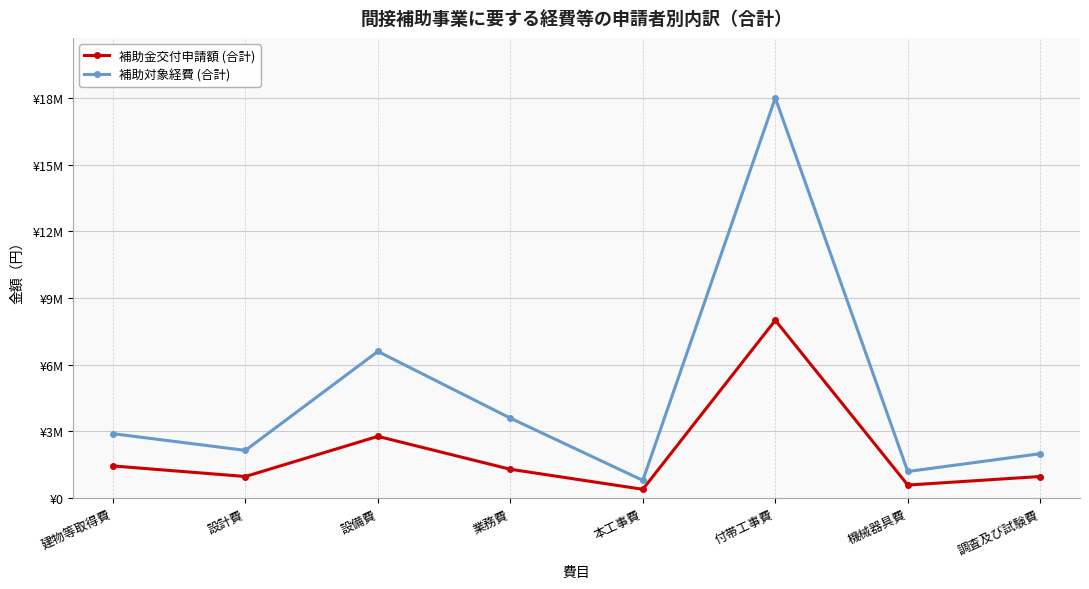

Does the chart have visible grid lines?

Yes